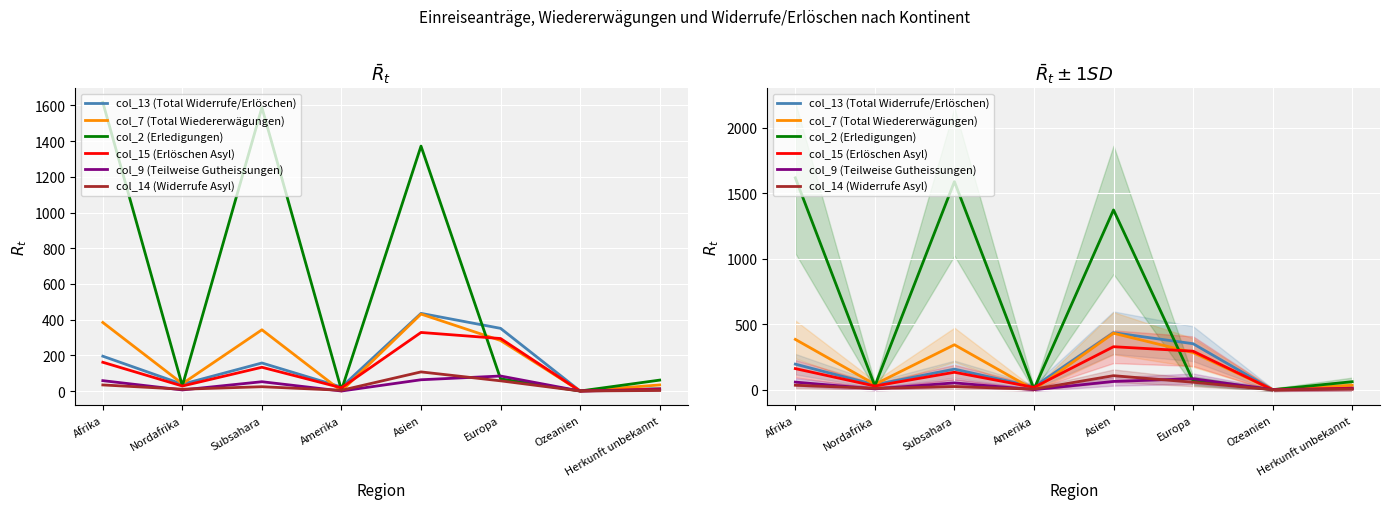

What is the difference between the col_9 (Teilweise Gutheissungen) values at Subsahara and Asien?

11